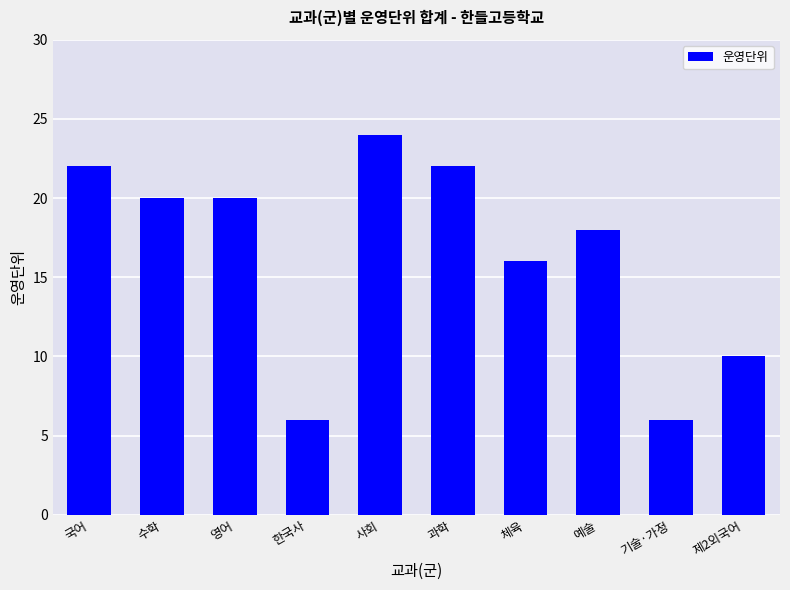

The chart shows a value of 22 at 국어. True or false?

True